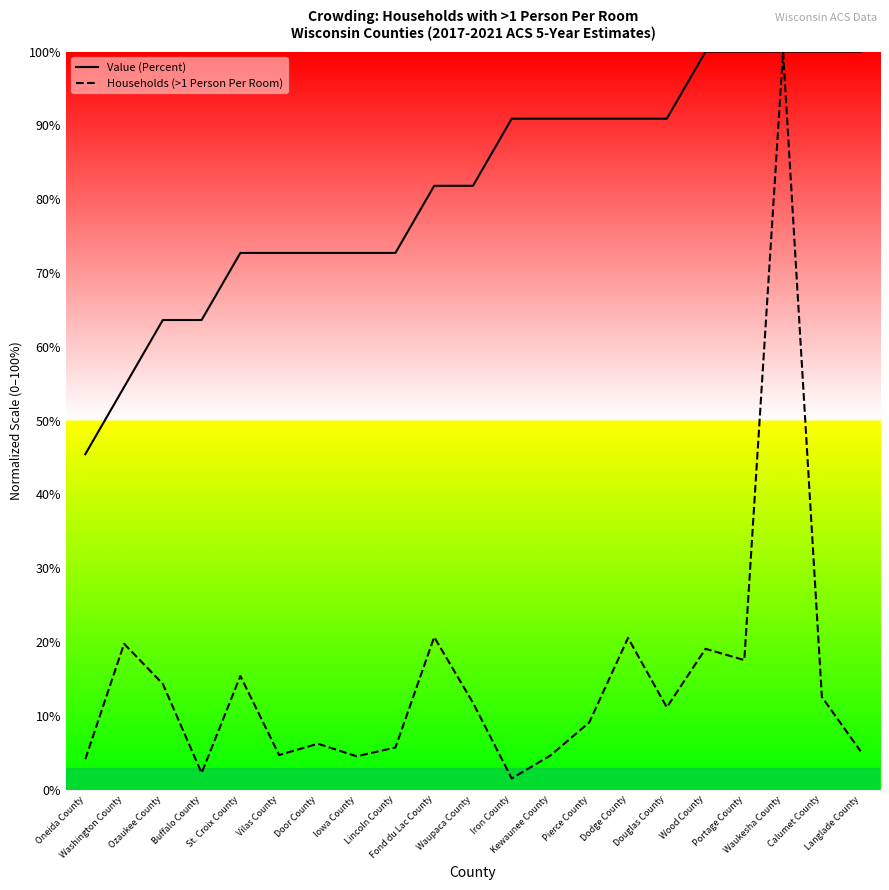

Where does the Value (Percent) series first go above 81?

Fond du Lac County